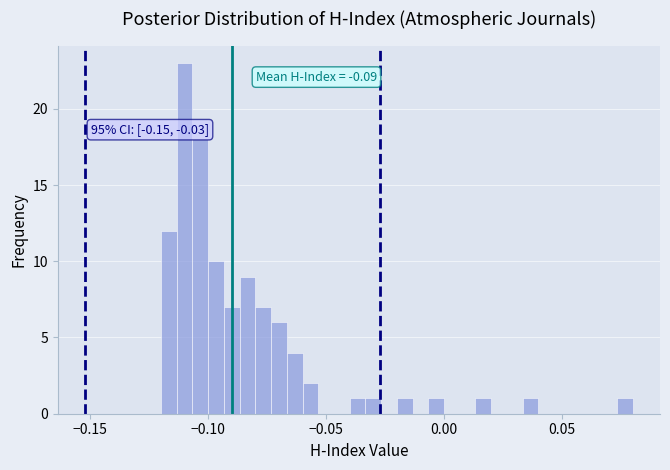

Read against the x-axis, roughly where is the centre of the tallest bar?

-0.110